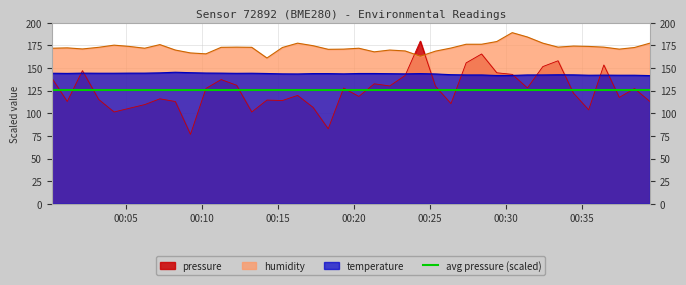

What is the sum of all temperature values?

5735.2